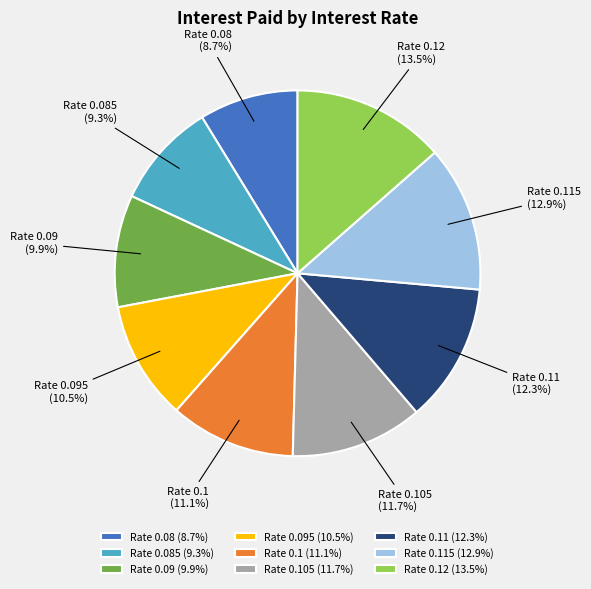

How much of the chart is everything except Rate 0.1?

88.9%